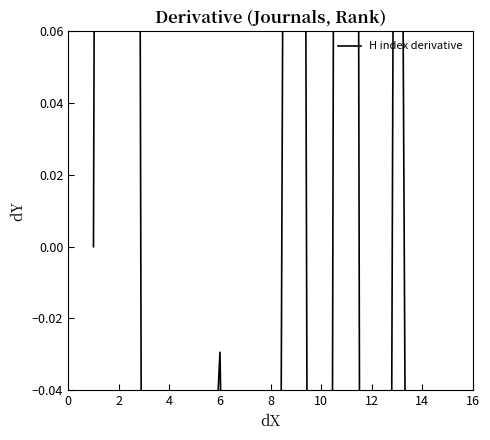

What is the value of the 7th point from the left?

-0.5